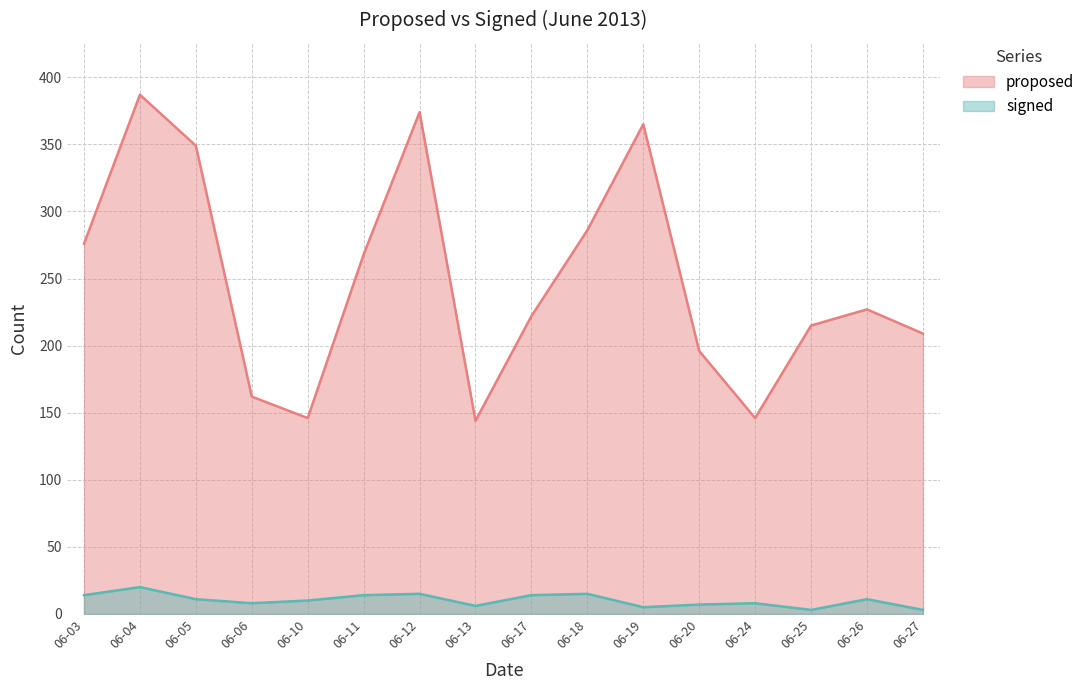

Which series has the largest total across all categories?

proposed